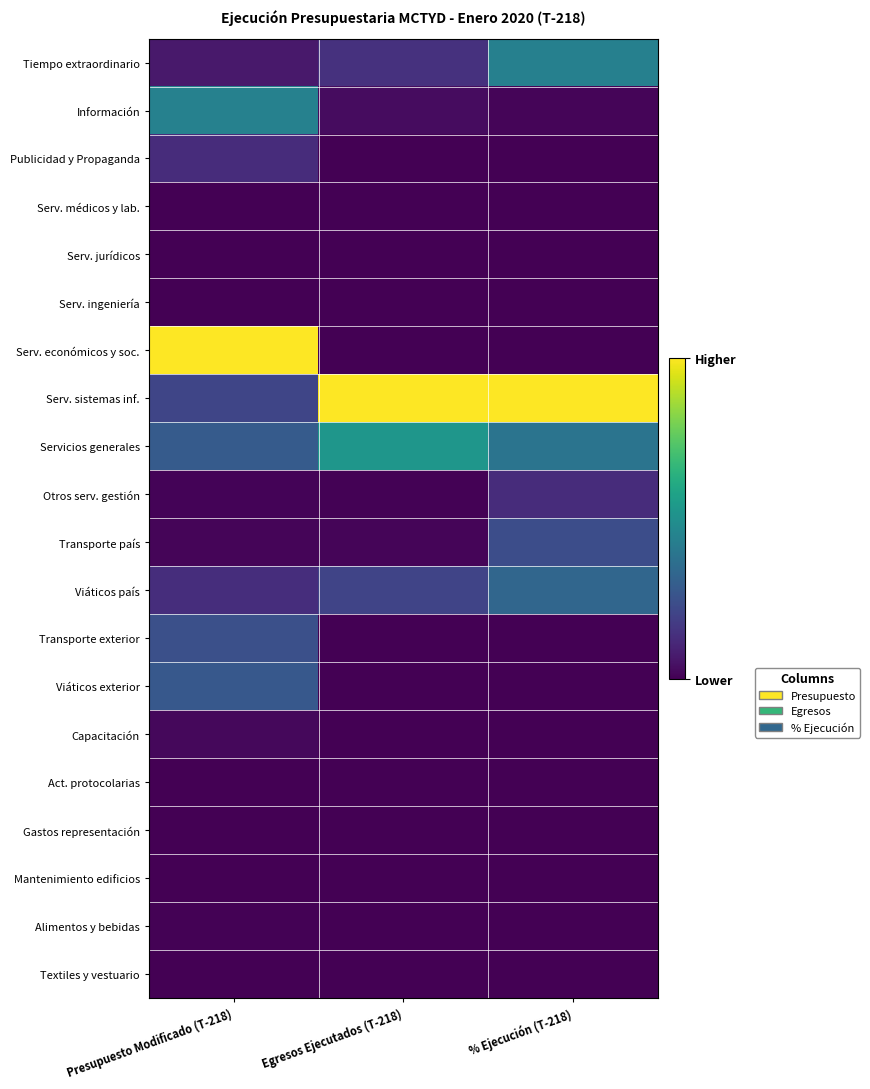

At how many categories does at least one series exceed 0?

3